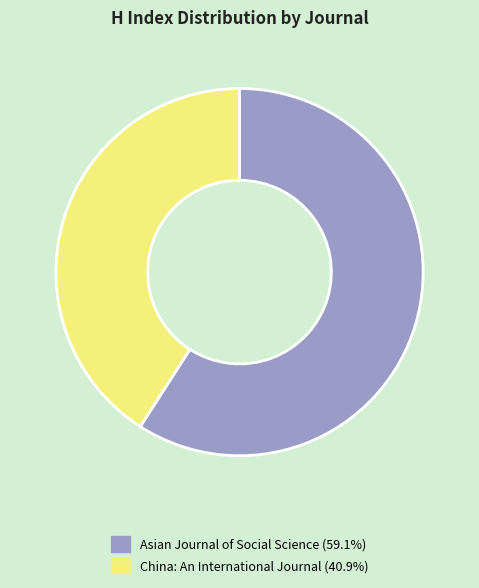

Count the number of slices in the pie.

2